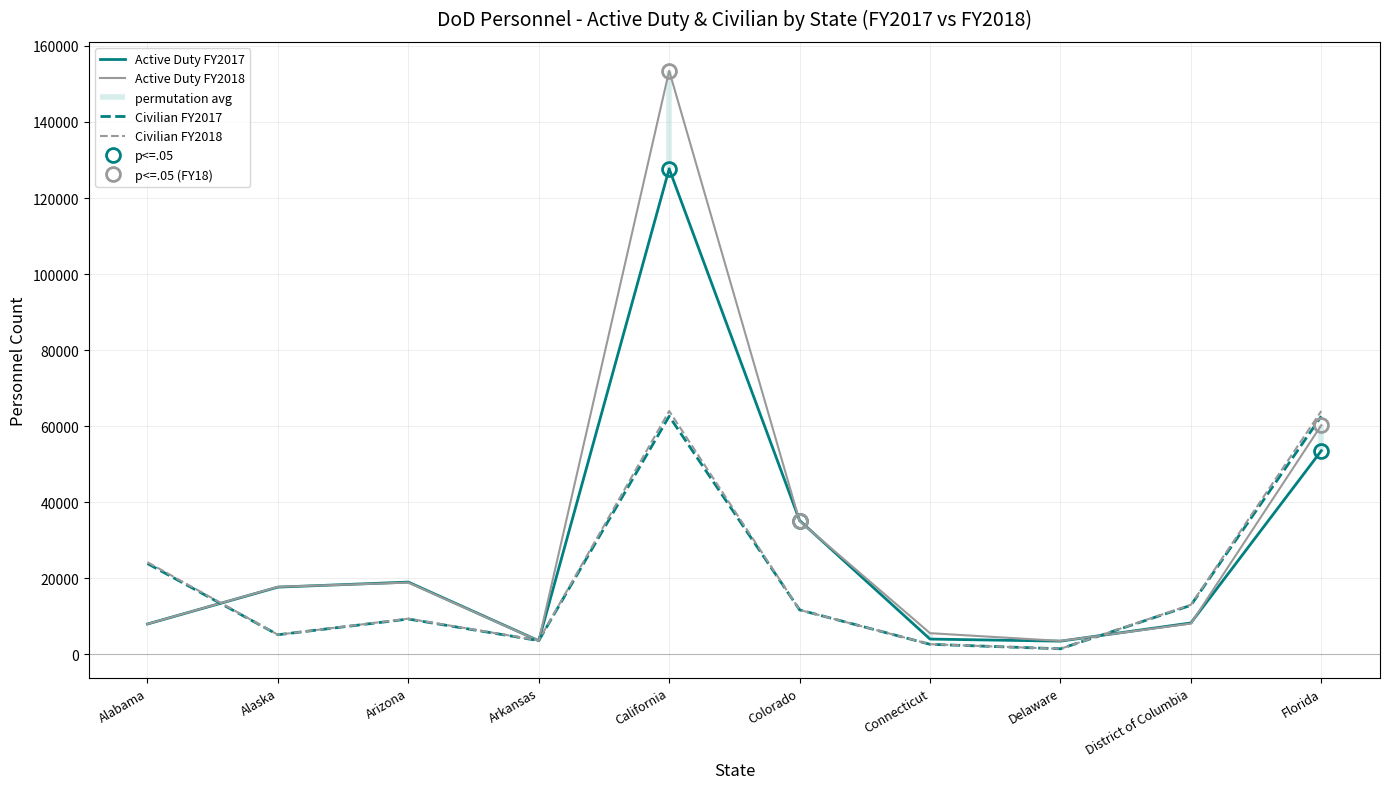

How many intersections are there between Civilian FY2017 and Civilian FY2018?

4